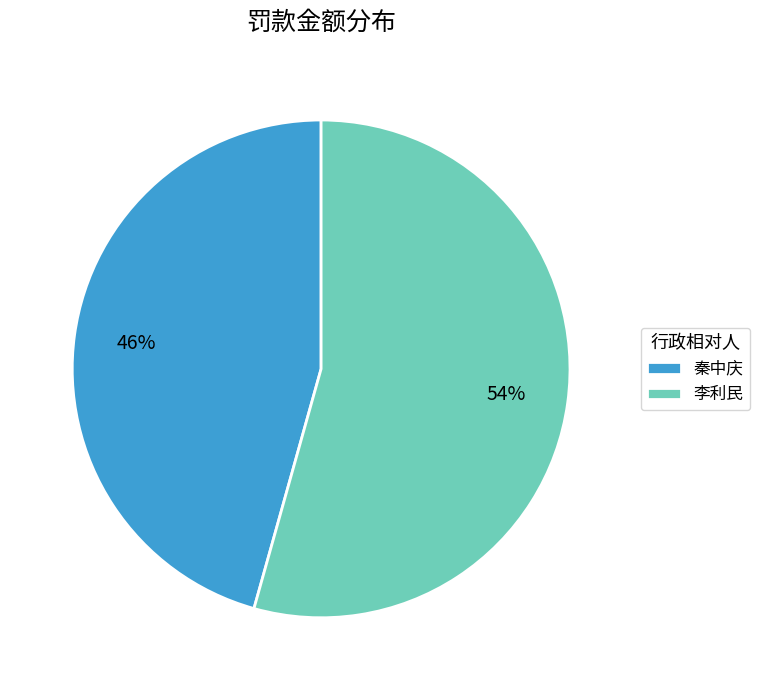

How many segments does this pie chart have?

2